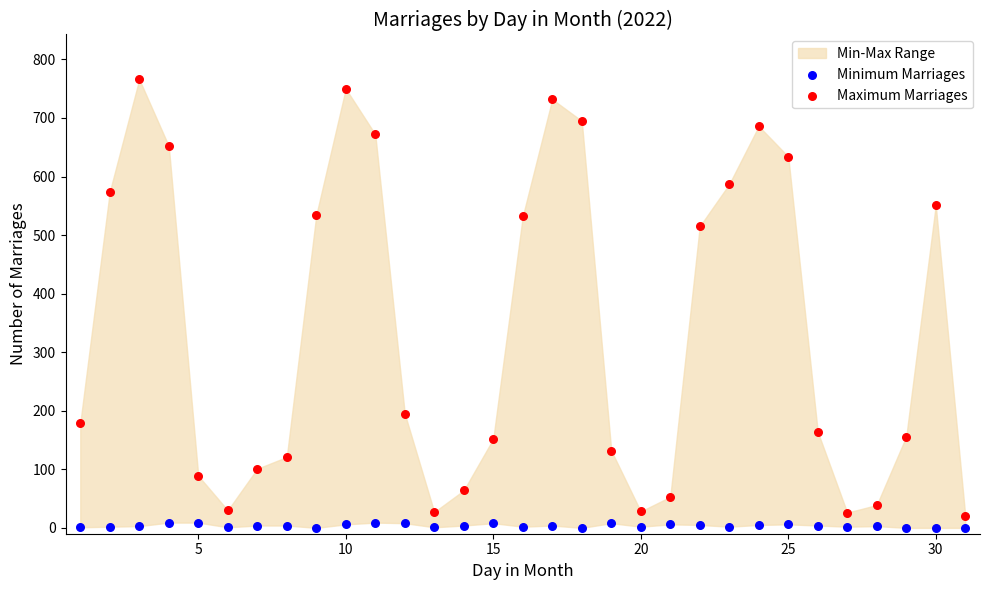

Across all data points, what is the range of Y values (max minus min)?

766